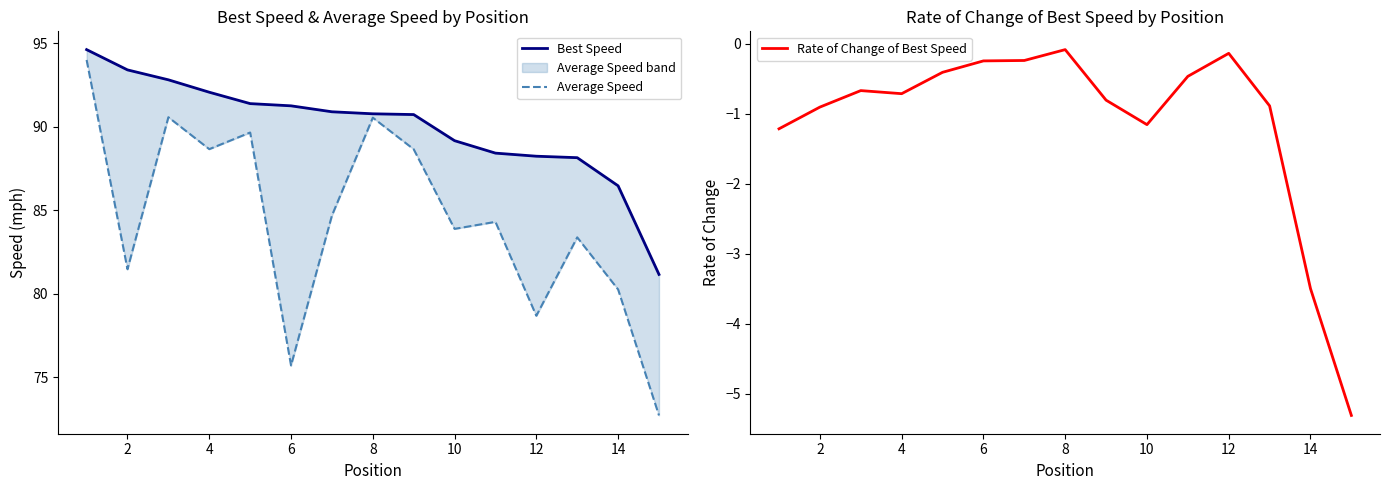

Rank the series by their maximum value, from highest to lowest.

Best Speed, Average Speed, Rate of Change of Best Speed